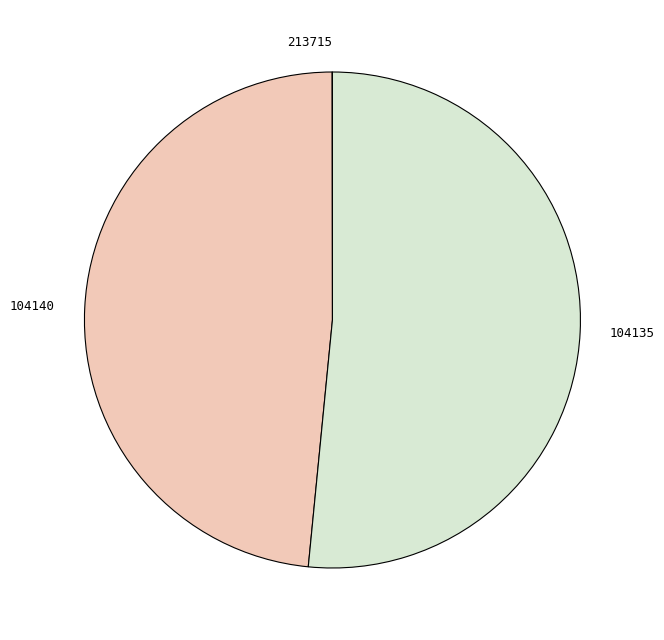

Which slice is the largest?

104135